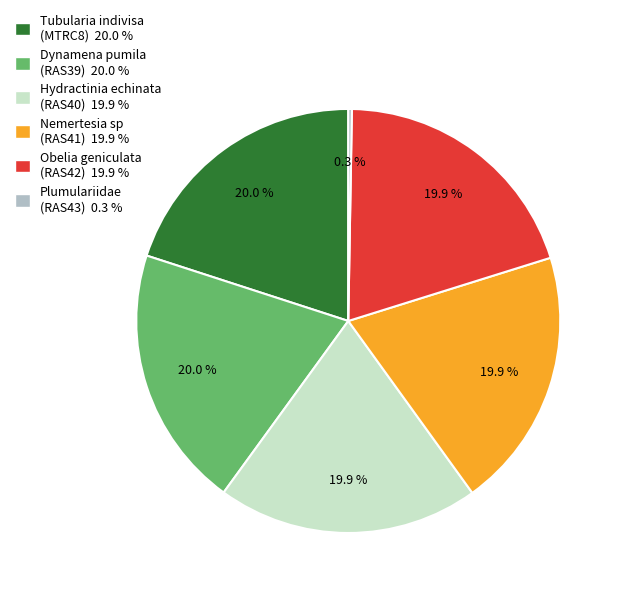

What is the ratio of the value at Nemertesia sp (RAS41) 19.9 % to the value at Tubularia indivisa (MTRC8) 20.0 %?

1.0